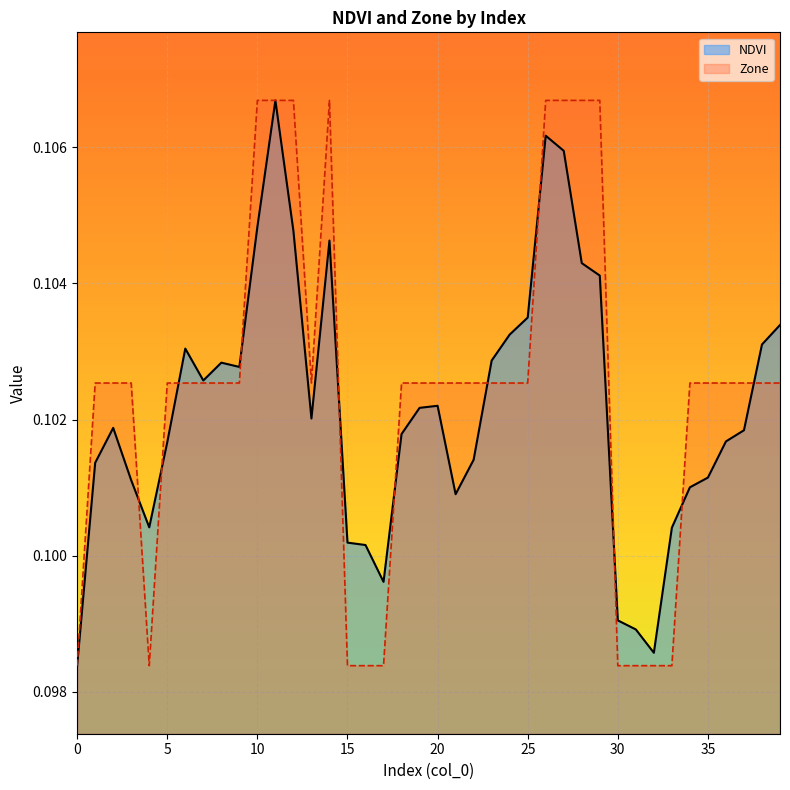

Which category has the highest value in the NDVI series?

11